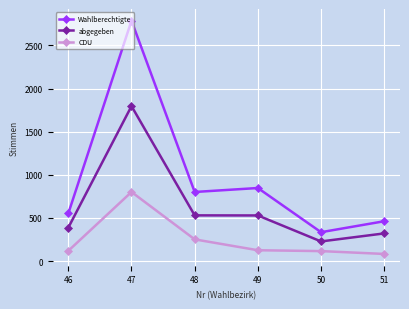

Where is the first local maximum for CDU?

47